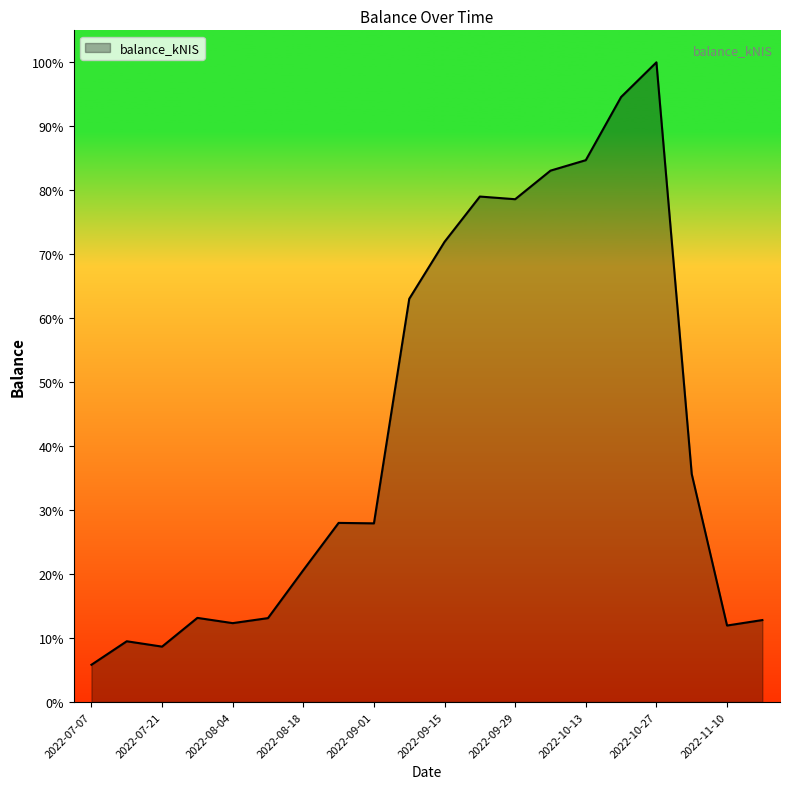

Does the chart have visible grid lines?

No